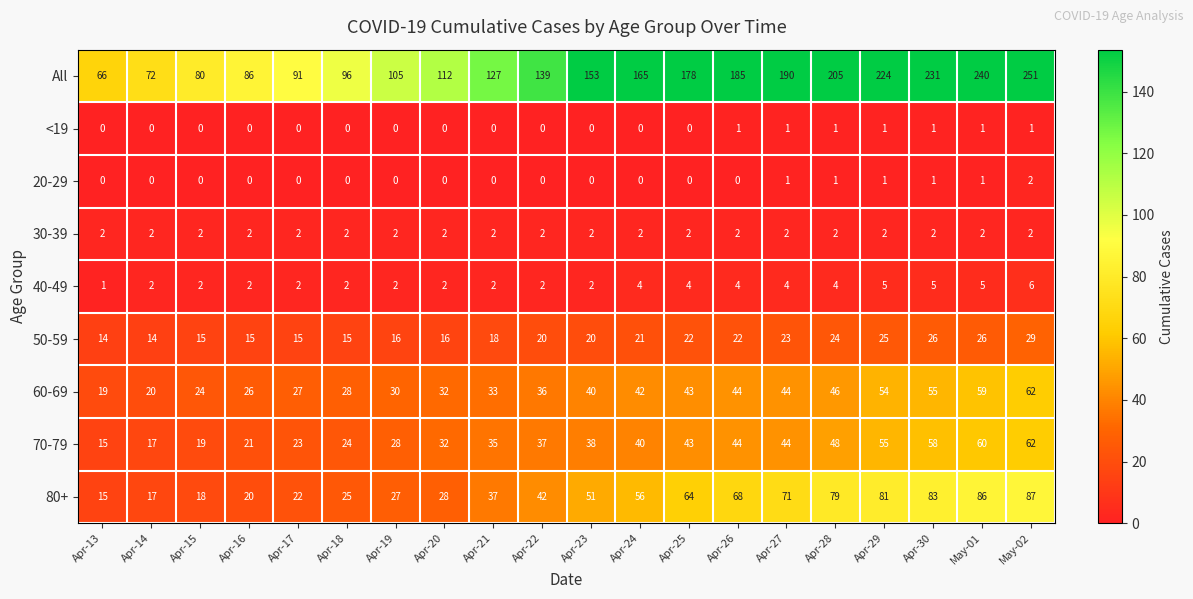

What is the sum of all 30-39 values?

40